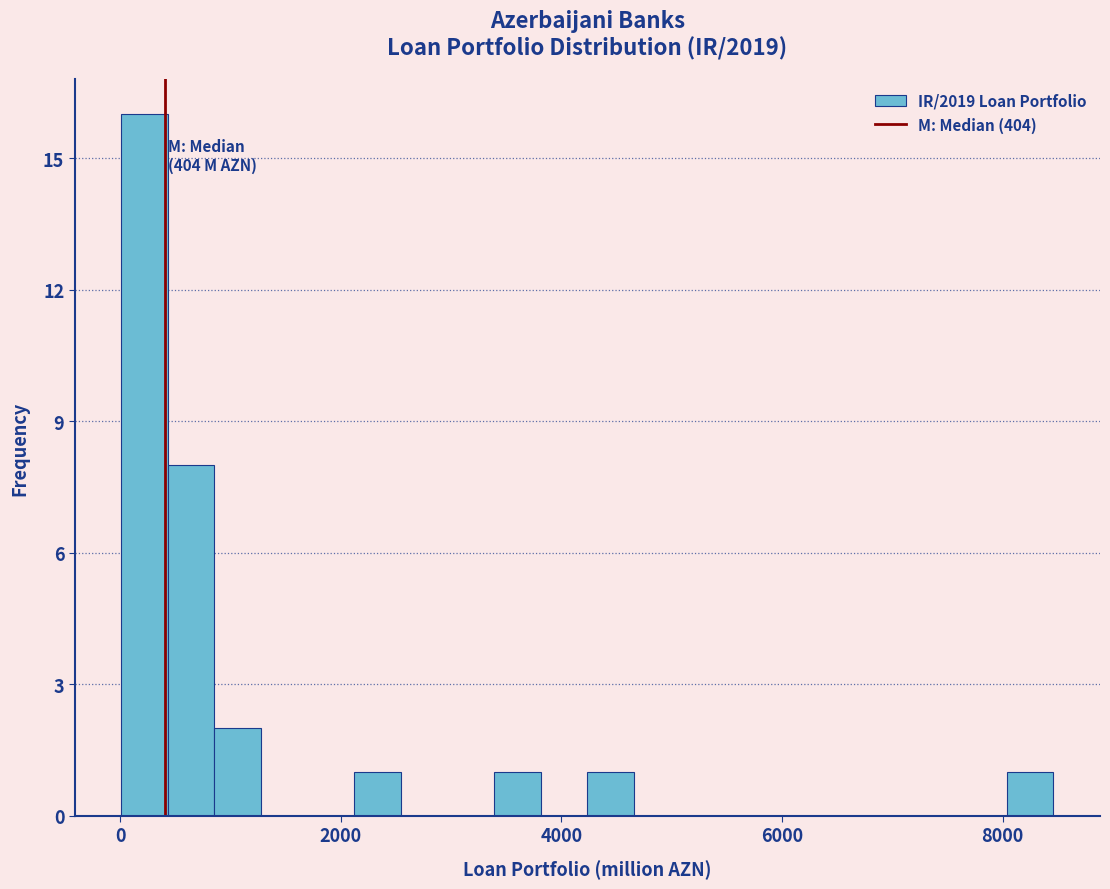

Around what value on the x-axis is the tallest bar? Give the approximate position of its centre, as read against the axis.

200